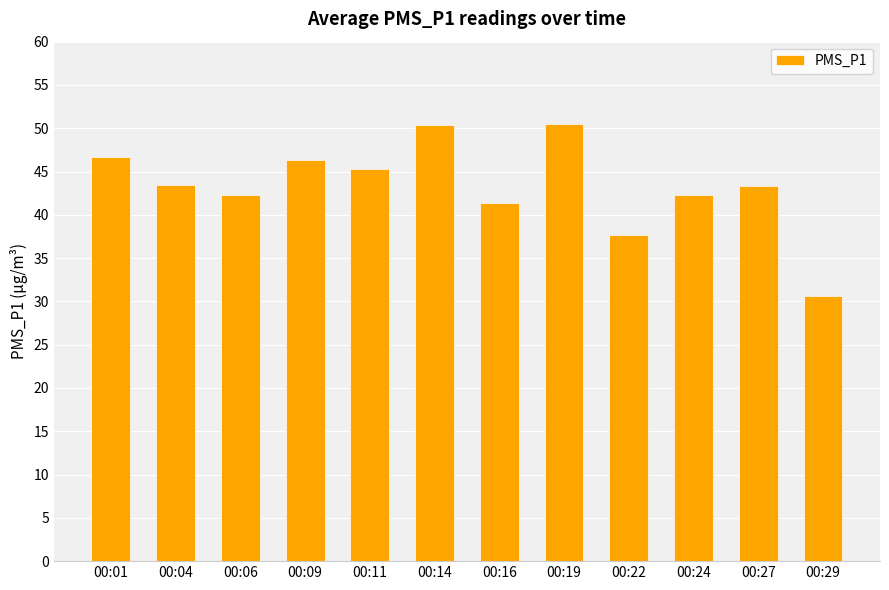

At which label is the value closest to 40?

00:16